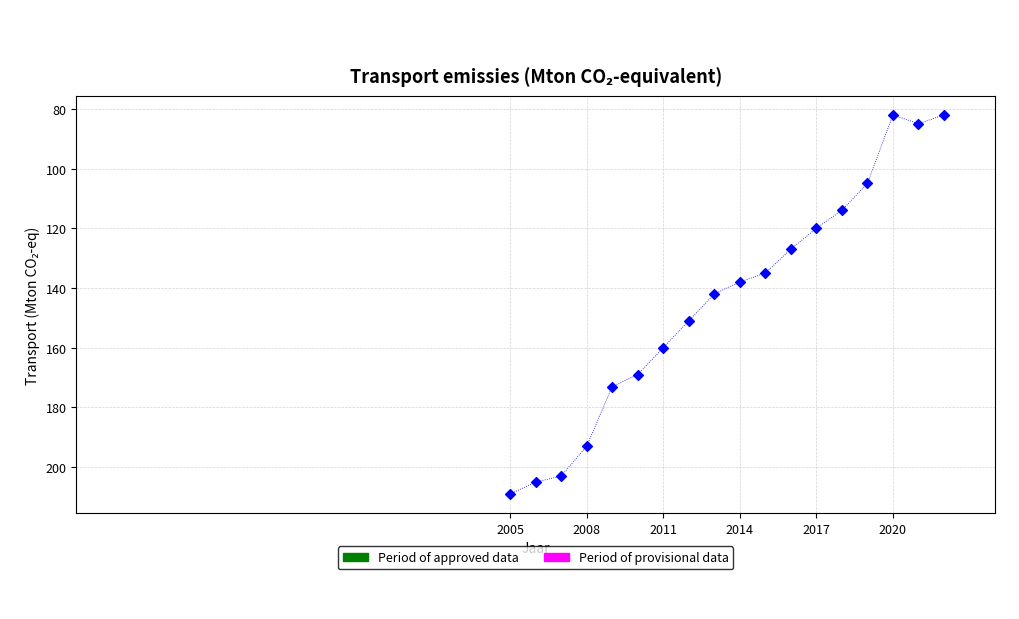

What is the range of Y values (max minus min)?

127